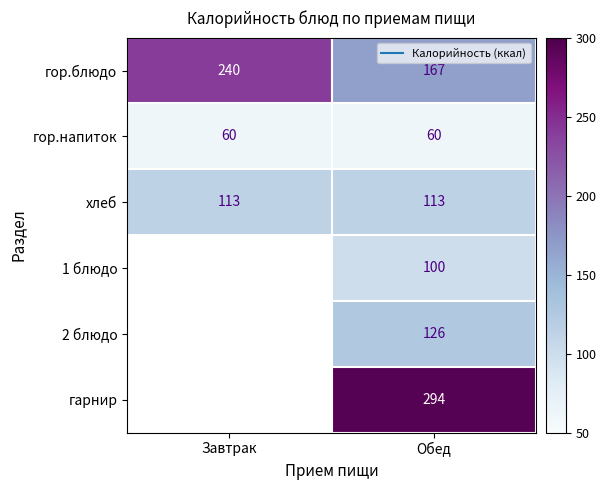

What is the sum of all хлеб values?

226.0